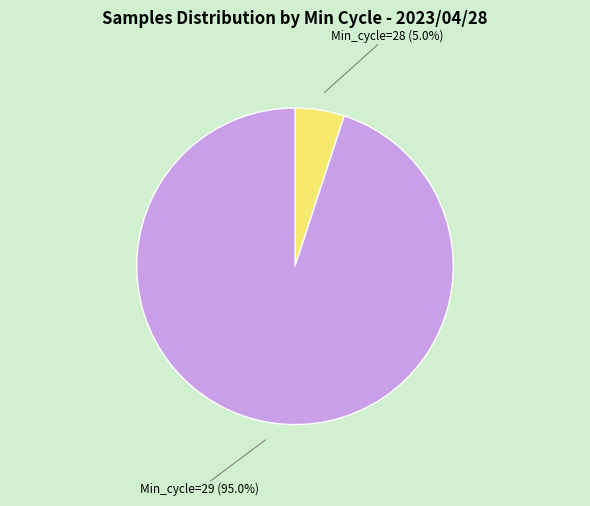

Which category has the biggest portion of the pie?

Min_cycle=29